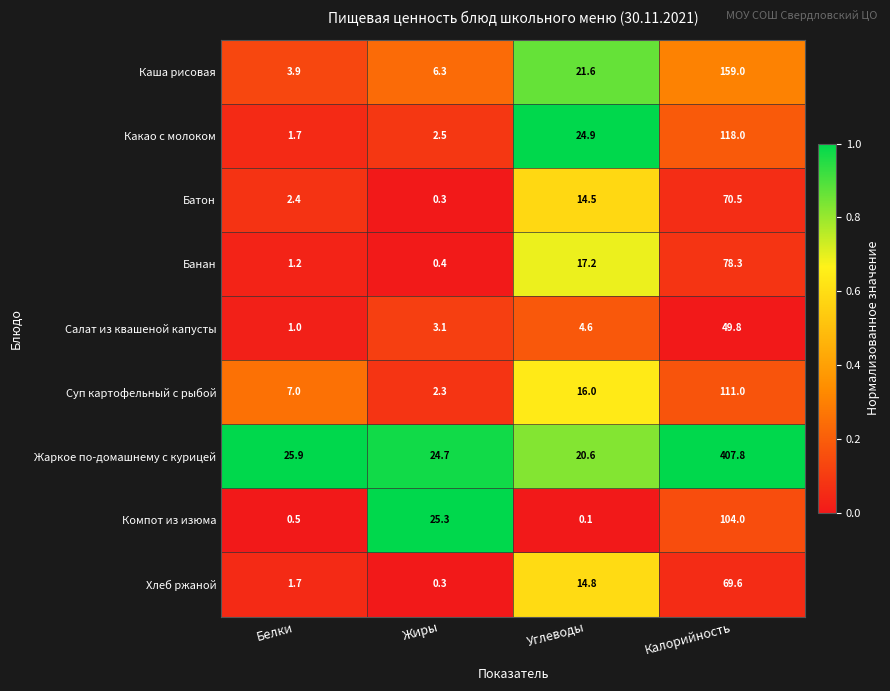

Is it true that Каша рисовая equals 159.0 at Калорийность?

True